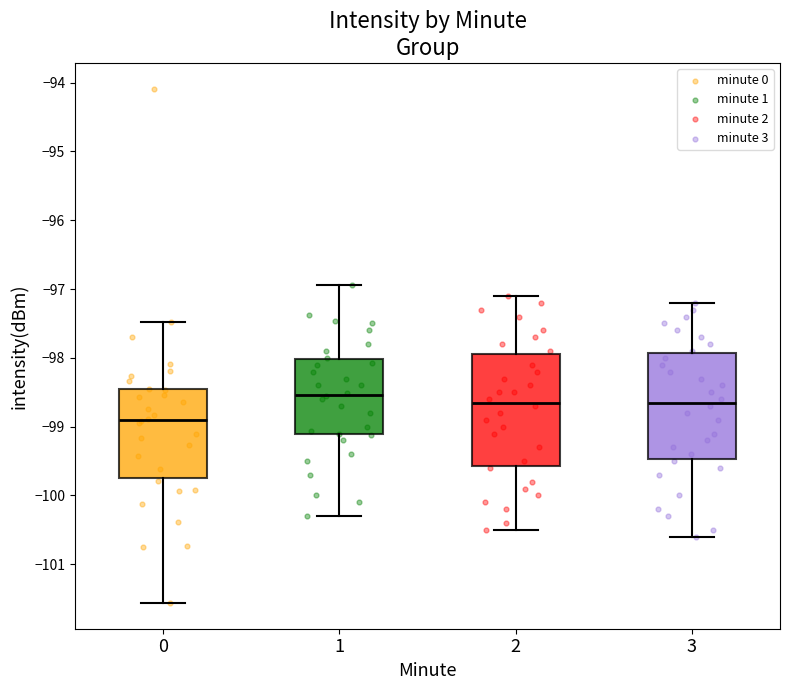

Which box's median line is the highest?

1